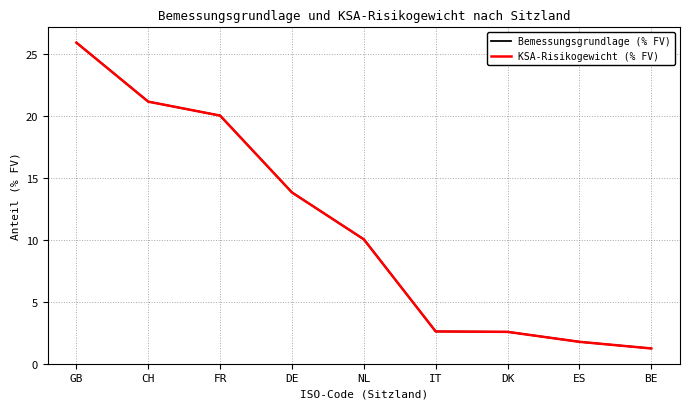

At how many categories does at least one series exceed 15?

3